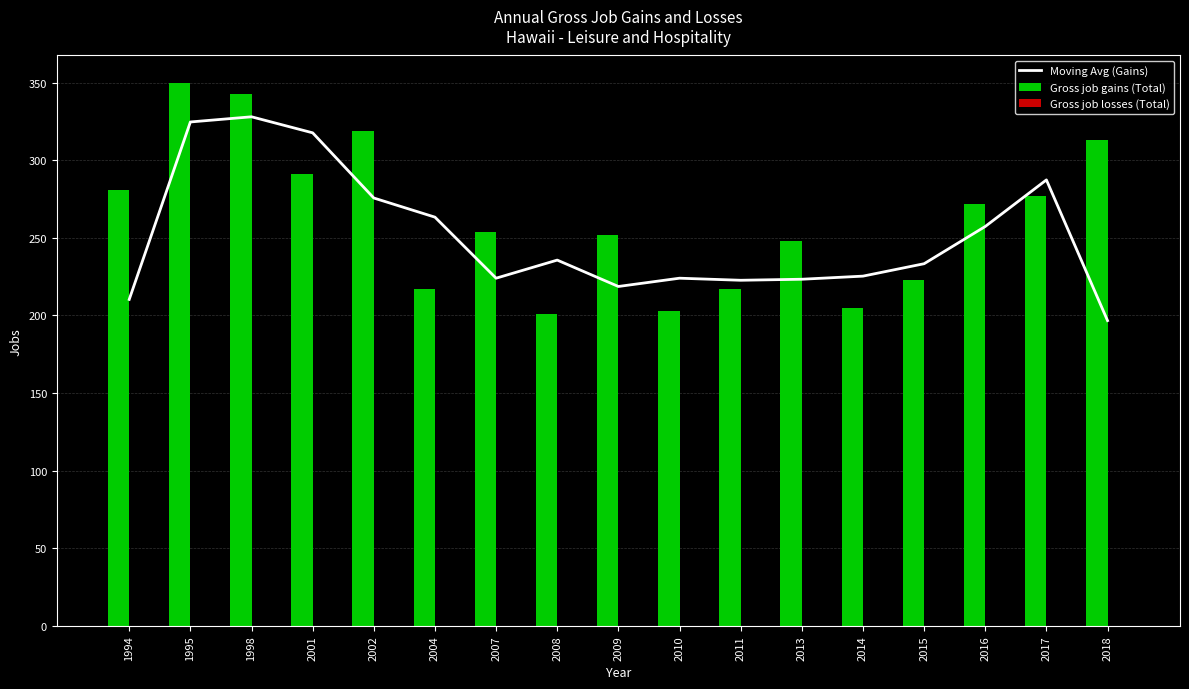

Reading left to right, extract all data points from this chart.

Moving Avg (Gains): 1994=210.3	1995=324.7	1998=328.0	2001=317.7	2002=275.7	2004=263.3	2007=224.0	2008=235.7	2009=218.7	2010=224.0	2011=222.7	2013=223.3	2014=225.3	2015=233.3	2016=257.3	2017=287.3	2018=196.7
Gross job gains (Total): 1994=281.0	1995=350.0	1998=343.0	2001=291.0	2002=319.0	2004=217.0	2007=254.0	2008=201.0	2009=252.0	2010=203.0	2011=217.0	2013=248.0	2014=205.0	2015=223.0	2016=272.0	2017=277.0	2018=313.0
Gross job losses (Total): 1994=0.0	1995=0.0	1998=0.0	2001=0.0	2002=0.0	2004=0.0	2007=0.0	2008=0.0	2009=0.0	2010=0.0	2011=0.0	2013=0.0	2014=0.0	2015=0.0	2016=0.0	2017=0.0	2018=0.0